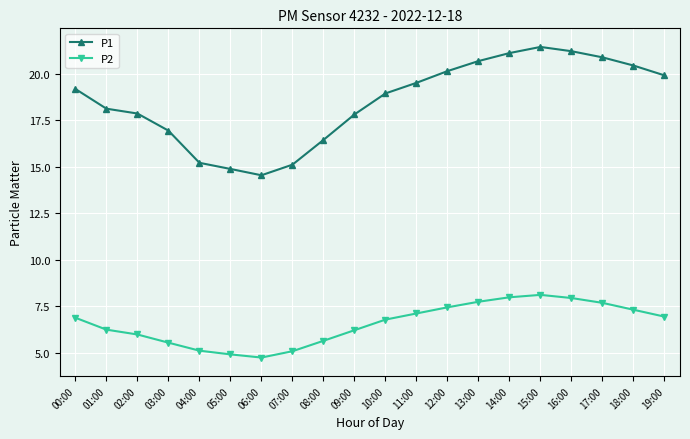

At which label does P2 first exceed 6?

00:00